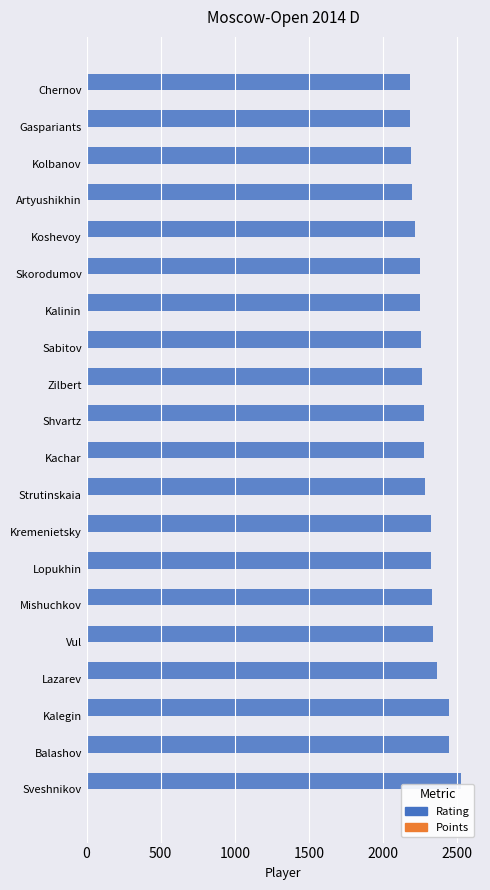

What is the highest value of the Rating series?

2528.0